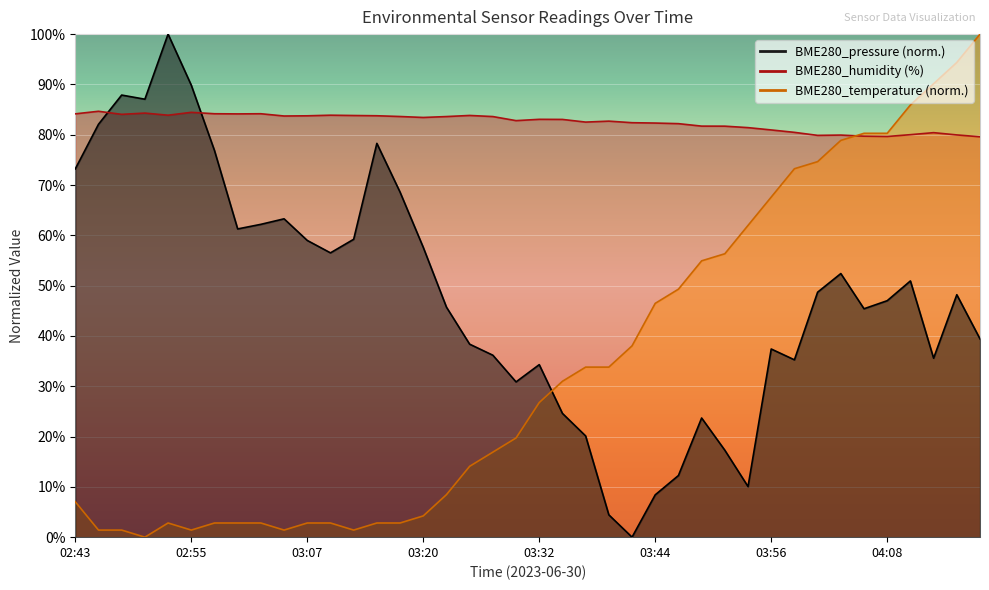

At which category does BME280_humidity reach its first local peak?

02:46